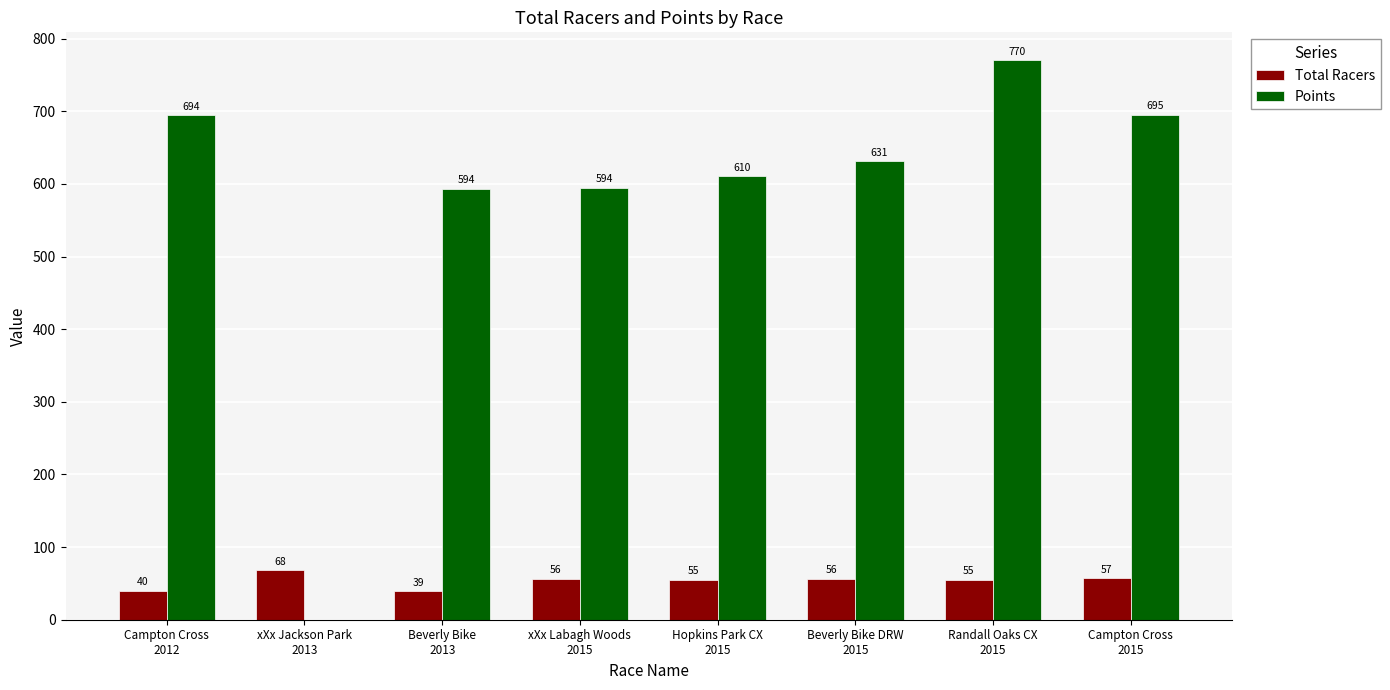

Which series has the largest total across all categories?

Points